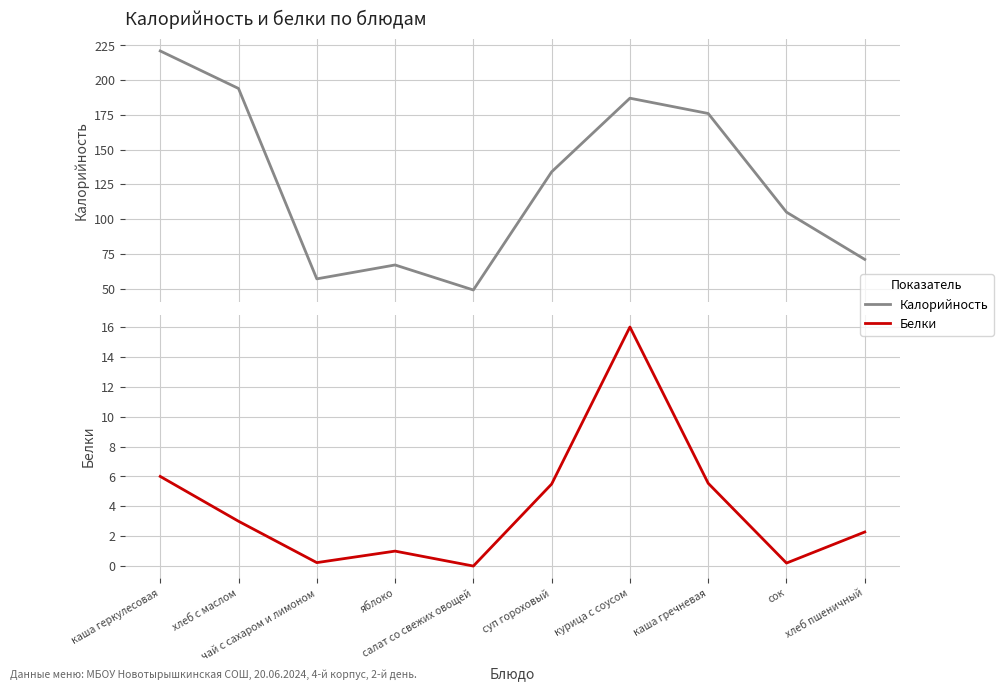

What is the approximate value of Белки at каша гречневая?

5.5